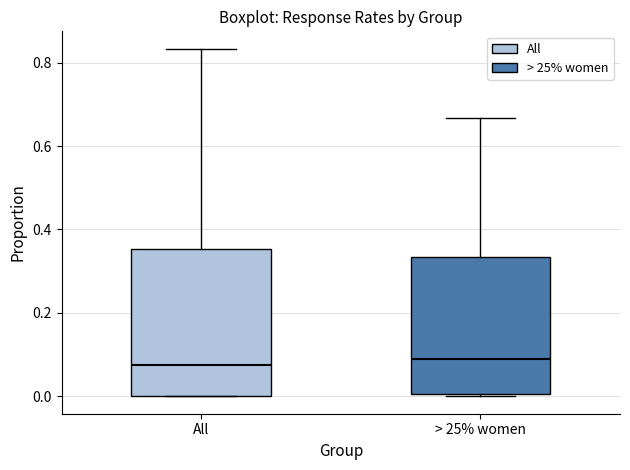

Reading left to right, read every box against the y-axis: the position of its median line, the range the box covers, and the ends of its whiskers. The values are not printed on the chart, so give them approximately, as read against the axis.

All: median 0.08, box 0.00 to 0.36, whiskers 0.00 to 0.84
> 25% women: median 0.10, box 0.00 to 0.34, whiskers 0.00 to 0.66